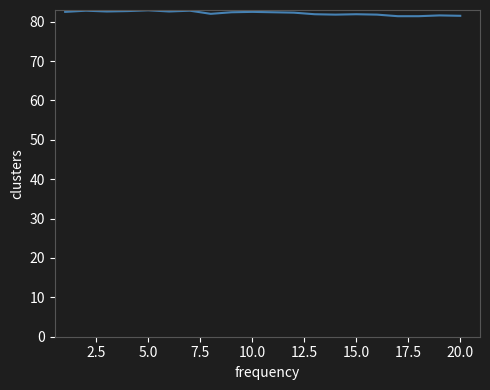

What is the maximum value shown in the chart?

82.9